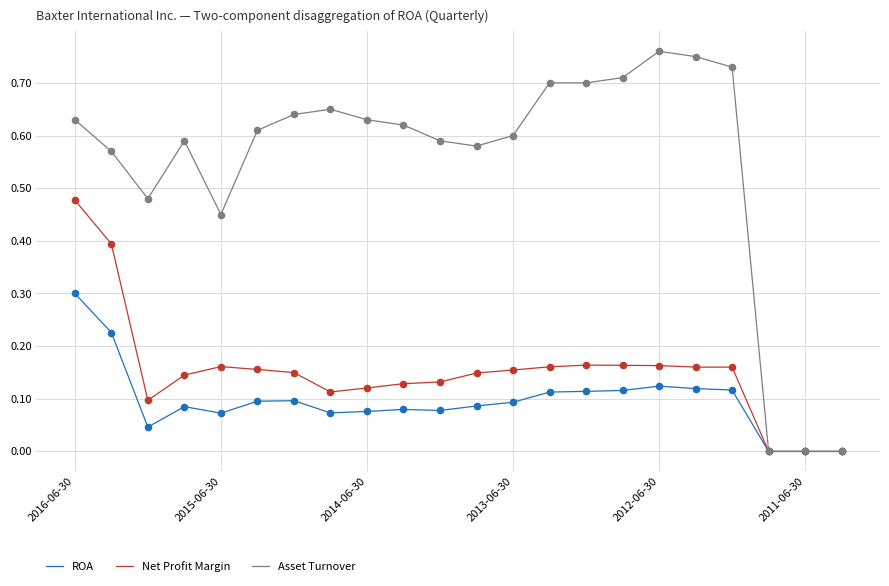

Which series has the largest total across all categories?

Asset Turnover